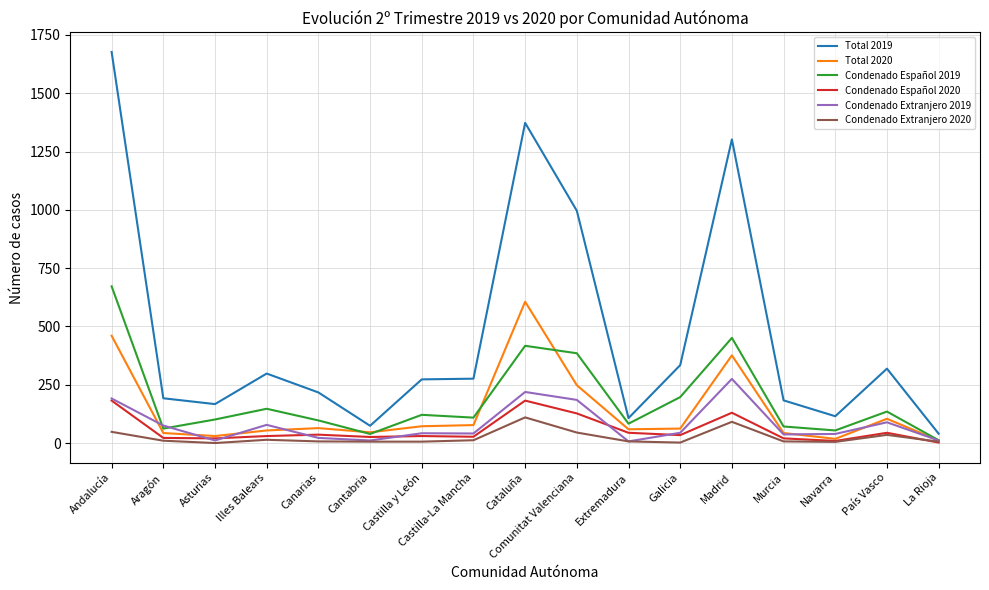

How many values in the Condenado Español 2019 series are below 109?

8